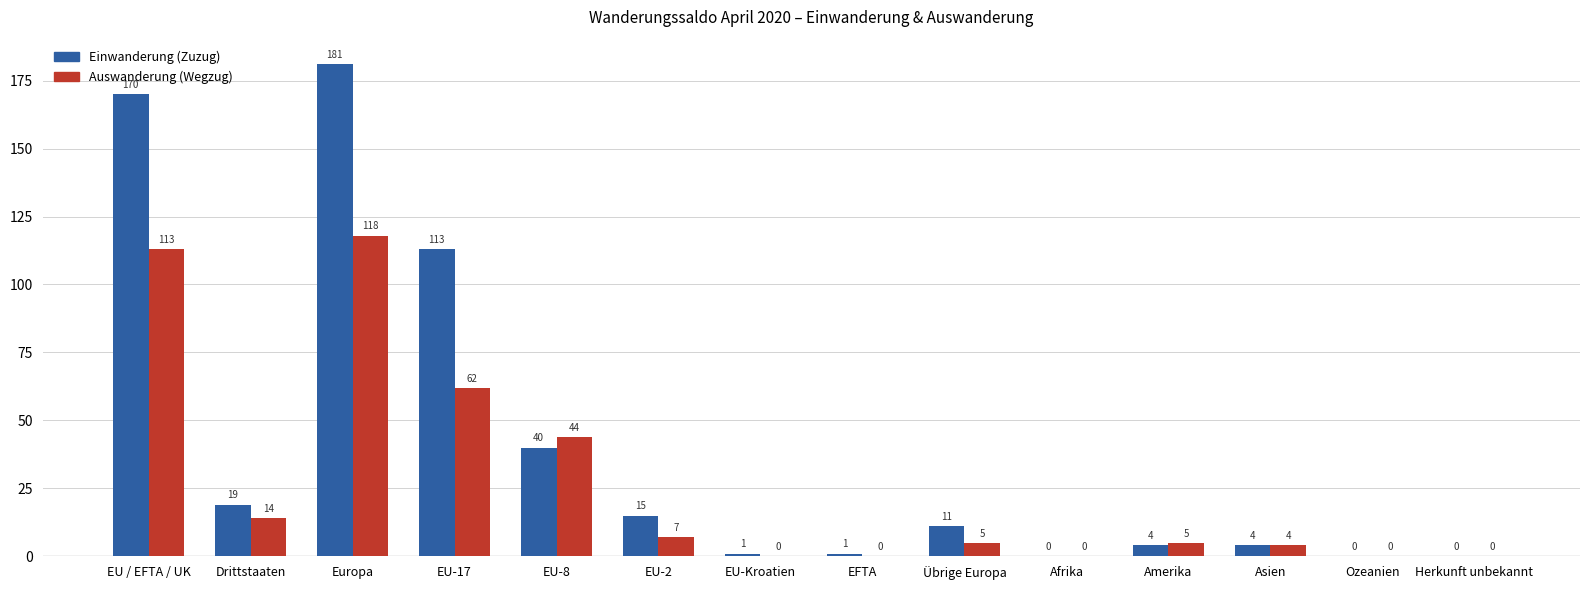

Is it true that Auswanderung (Wegzug) equals 62 at EU-17?

True